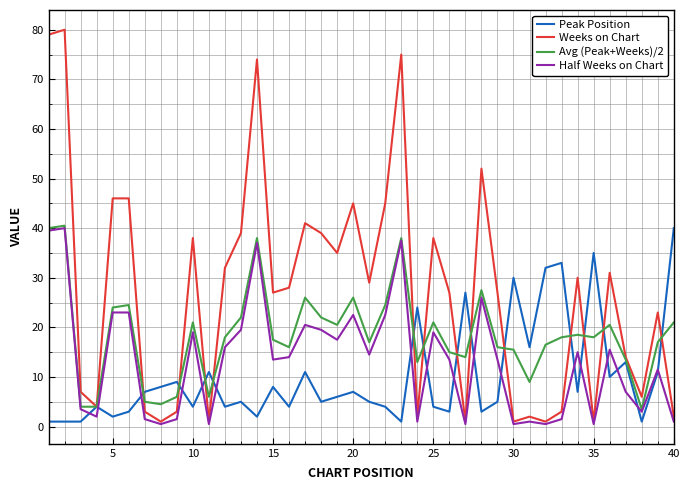

What is the highest value of the Peak Position series?

40.0